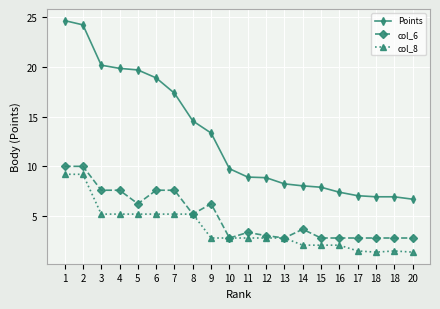

What is the difference between the highest and lowest values at 1?

15.4